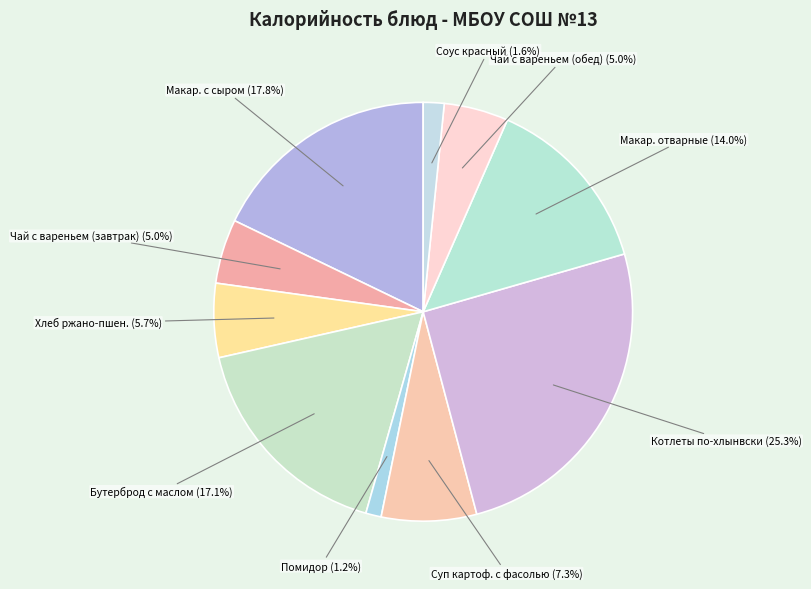

Count the number of slices in the pie.

10